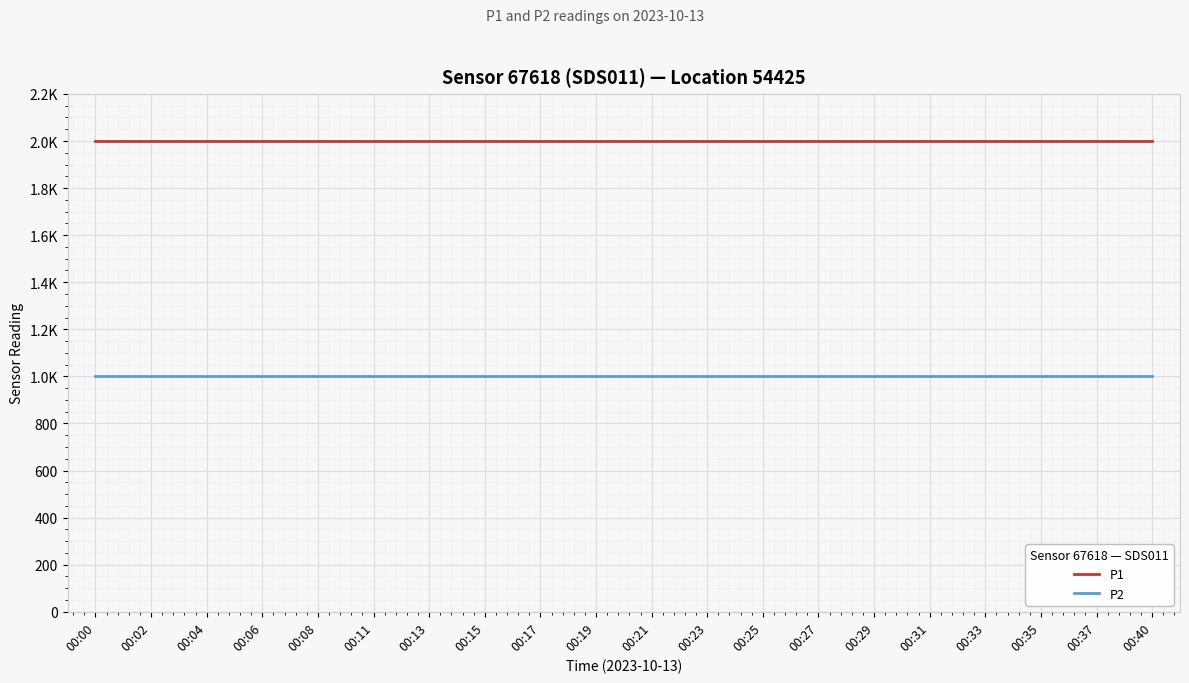

List the series in order of their overall mean, lowest first.

P2, P1